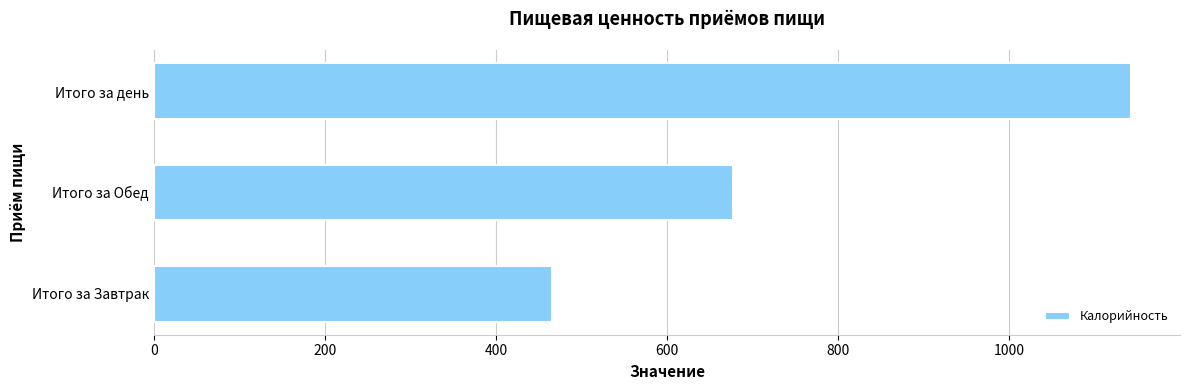

Between Итого за Обед and Итого за Завтрак, which is larger?

Итого за Обед